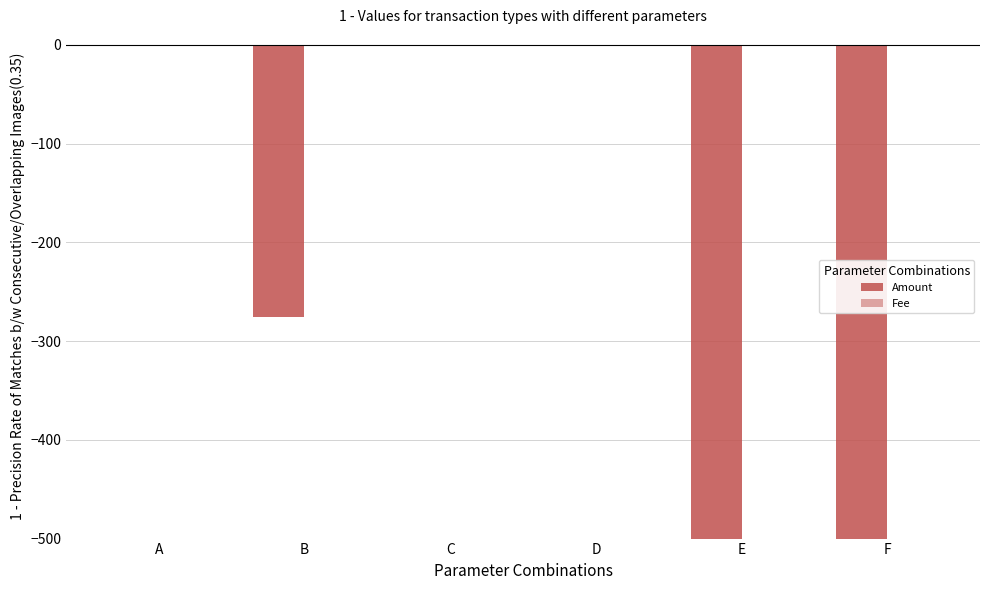

What is the minimum value shown in the chart?

-3001.0